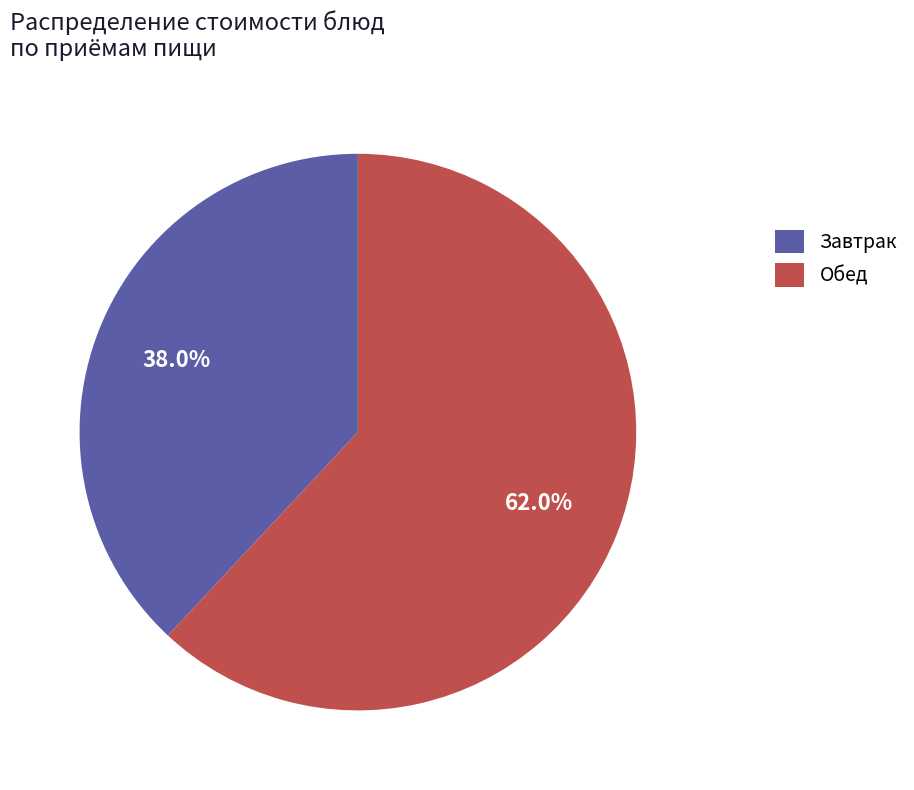

Rank the categories by value from lowest to highest.

Завтрак, Обед